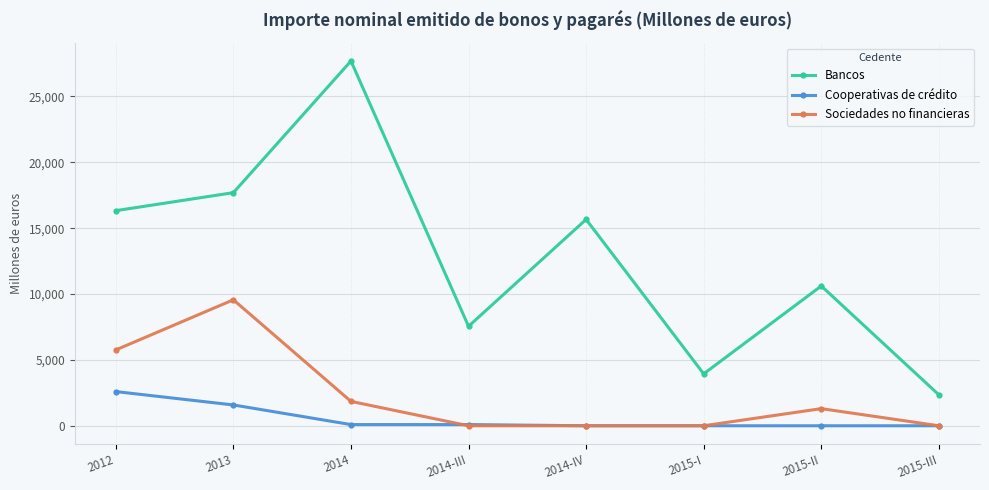

True or false: Bancos has more than 0 interior local peaks.

True